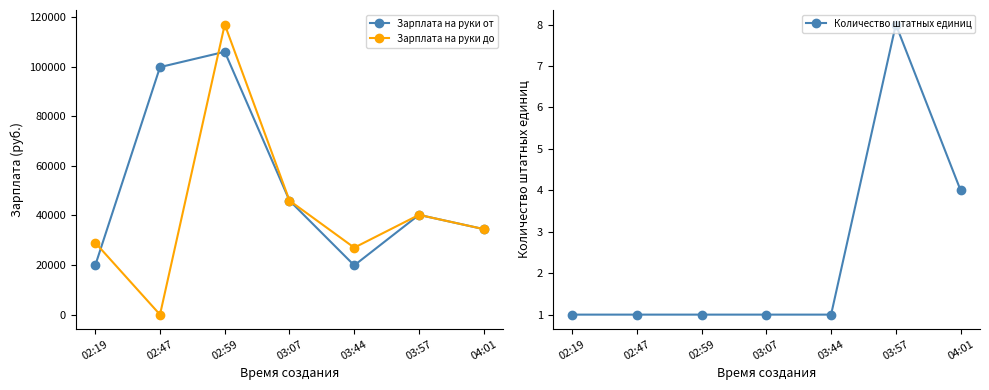

What position from the left is 04:01?

7